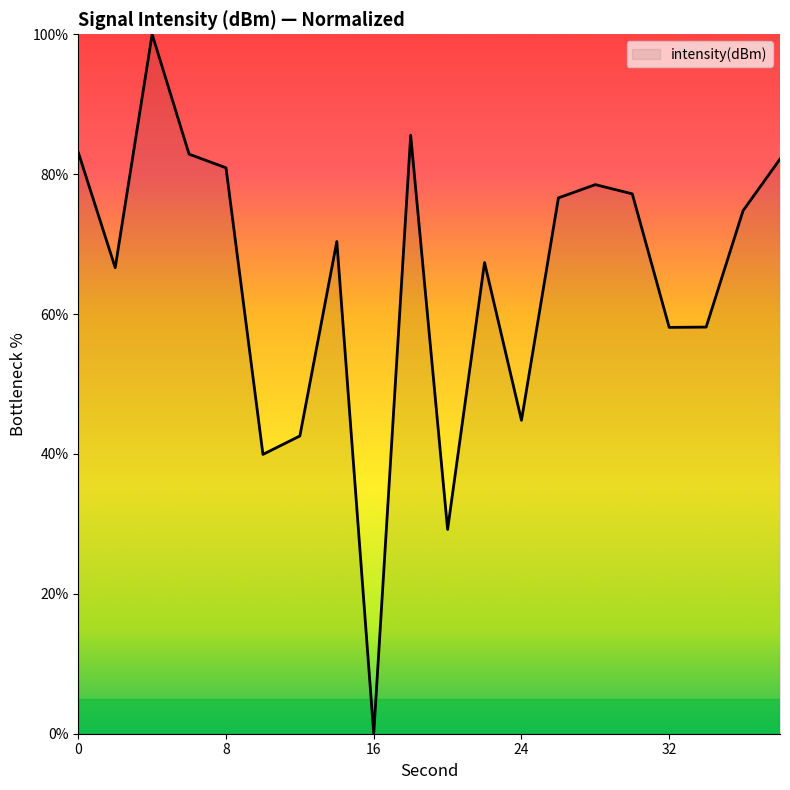

How many lines are shown in the chart?

1